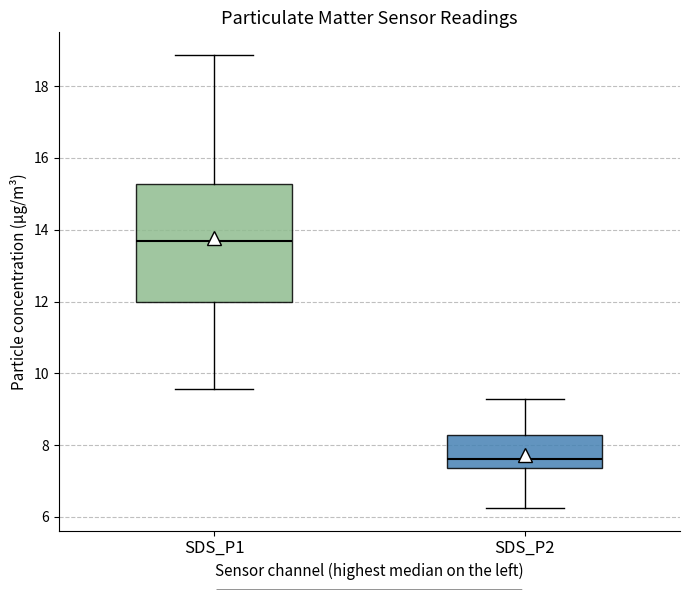

Where does the lower whisker of the box for SDS_P2 end on the y-axis? The values are not printed on the chart, so give them approximately, as read against the axis.

6.2